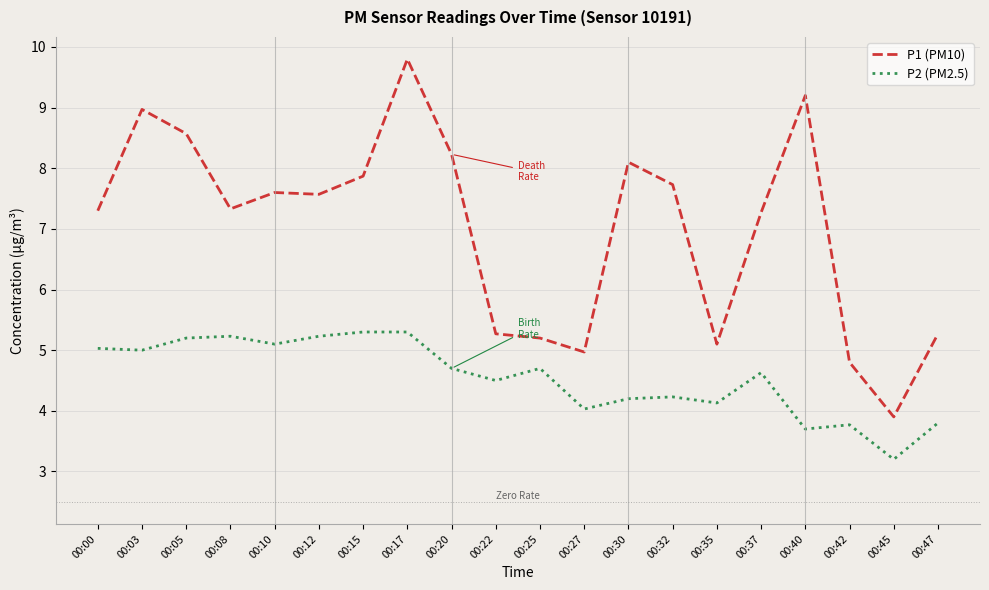

What is the maximum value shown in the chart?

9.8